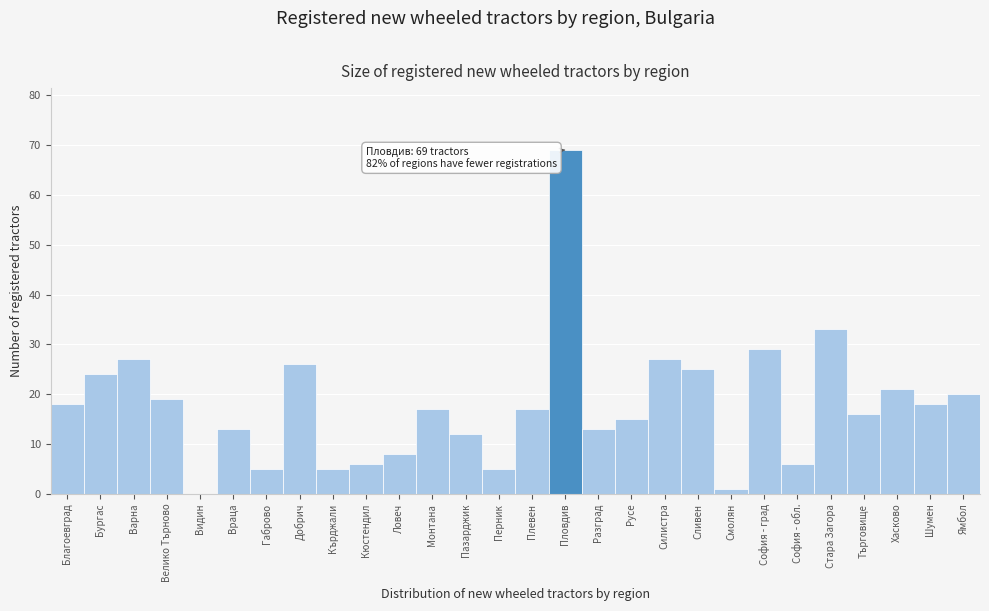

Reading right to left, list all the values displayed in this chart.

Ямбол=20	Шумен=18	Хасково=21	Търговище=16	Стара Загора=33	София - обл.=6	София - град=29	Смолян=1	Сливен=25	Силистра=27	Русе=15	Разград=13	Пловдив=69	Плевен=17	Перник=5	Пазарджик=12	Монтана=17	Ловеч=8	Кюстендил=6	Кърджали=5	Добрич=26	Габрово=5	Враца=13	Видин=0	Велико Търново=19	Варна=27	Бургас=24	Благоевград=18